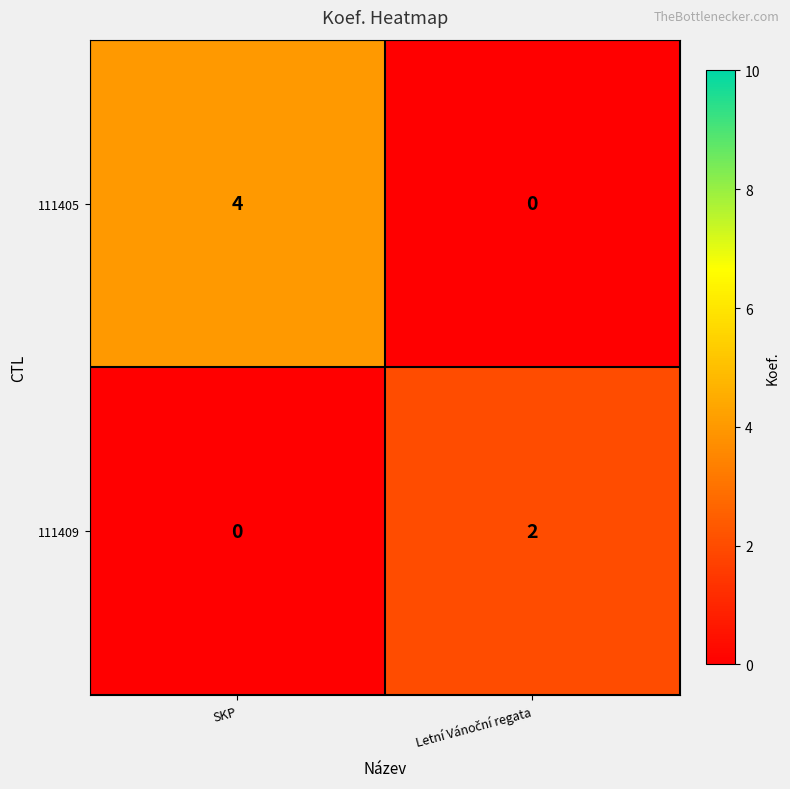

At which label does 111409 reach its minimum?

SKP